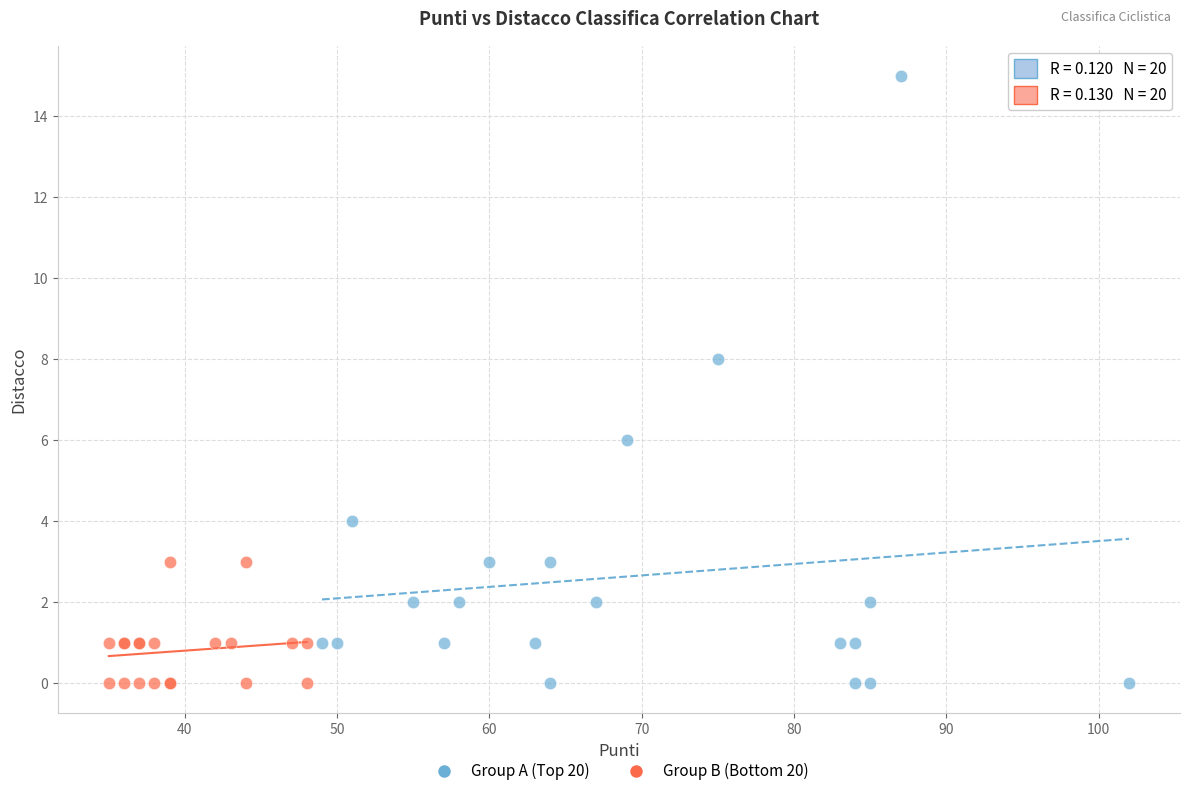

What are all the series names shown in the legend?

Group A (Top 20), Group B (Bottom 20)